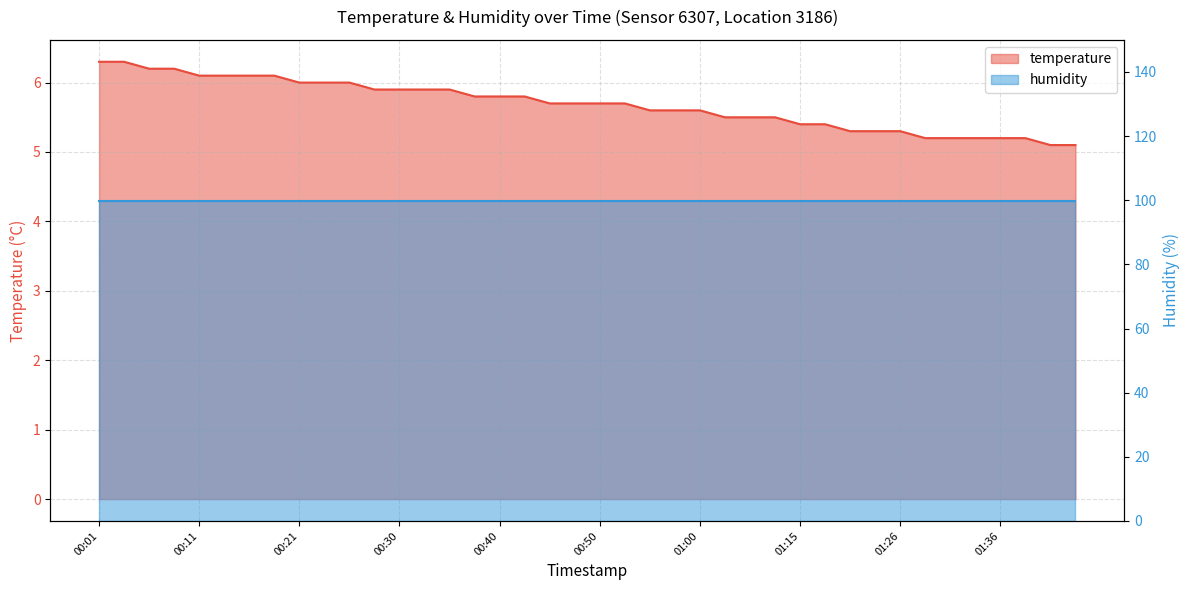

What is the label of the 40th point from the right?

00:01